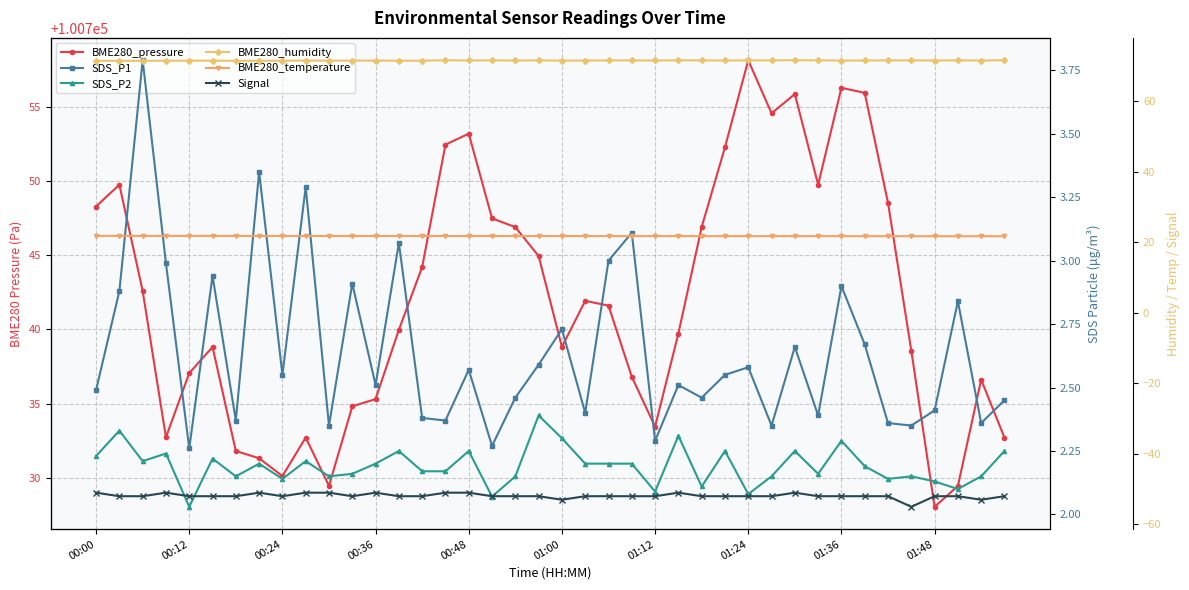

Reading left to right, extract all data points from this chart.

BME280_pressure: 100748.3	100749.8	100742.6	100732.7	100737.1	100738.8	100731.8	100731.3	100730.1	100732.7	100729.4	100734.8	100735.3	100740.0	100744.2	100752.4	100753.2	100747.5	100746.9	100744.9	100738.8	100741.9	100741.6	100736.8	100733.4	100739.7	100746.9	100752.3	100758.1	100754.6	100755.9	100749.8	100756.3	100755.9	100748.5	100738.6	100728.0	100729.4	100736.6	100732.7
SDS_P1: 2.5	2.9	3.8	3.0	2.3	2.9	2.4	3.4	2.5	3.3	2.4	2.9	2.5	3.1	2.4	2.4	2.6	2.3	2.5	2.6	2.7	2.4	3.0	3.1	2.3	2.5	2.5	2.5	2.6	2.4	2.7	2.4	2.9	2.7	2.4	2.4	2.4	2.8	2.4	2.5
SDS_P2: 2.2	2.3	2.2	2.2	2.0	2.2	2.1	2.2	2.1	2.2	2.1	2.2	2.2	2.2	2.2	2.2	2.2	2.1	2.1	2.4	2.3	2.2	2.2	2.2	2.1	2.3	2.1	2.2	2.1	2.1	2.2	2.2	2.3	2.2	2.1	2.1	2.1	2.1	2.1	2.2
BME280_humidity: 71.5	71.4	71.5	71.5	71.5	71.5	71.5	71.5	71.5	71.5	71.5	71.5	71.5	71.5	71.5	71.6	71.5	71.6	71.5	71.6	71.5	71.5	71.6	71.6	71.5	71.6	71.6	71.5	71.6	71.6	71.6	71.6	71.5	71.5	71.6	71.6	71.5	71.6	71.5	71.6
BME280_temperature: 21.8	21.8	21.8	21.8	21.8	21.8	21.8	21.8	21.8	21.8	21.8	21.8	21.8	21.8	21.8	21.8	21.8	21.8	21.8	21.8	21.8	21.8	21.8	21.8	21.8	21.8	21.7	21.7	21.7	21.7	21.7	21.7	21.7	21.7	21.7	21.7	21.7	21.7	21.7	21.7
Signal: -51.0	-52.0	-52.0	-51.0	-52.0	-52.0	-52.0	-51.0	-52.0	-51.0	-51.0	-52.0	-51.0	-52.0	-52.0	-51.0	-51.0	-52.0	-52.0	-52.0	-53.0	-52.0	-52.0	-52.0	-52.0	-51.0	-52.0	-52.0	-52.0	-52.0	-51.0	-52.0	-52.0	-52.0	-52.0	-55.0	-52.0	-52.0	-53.0	-52.0